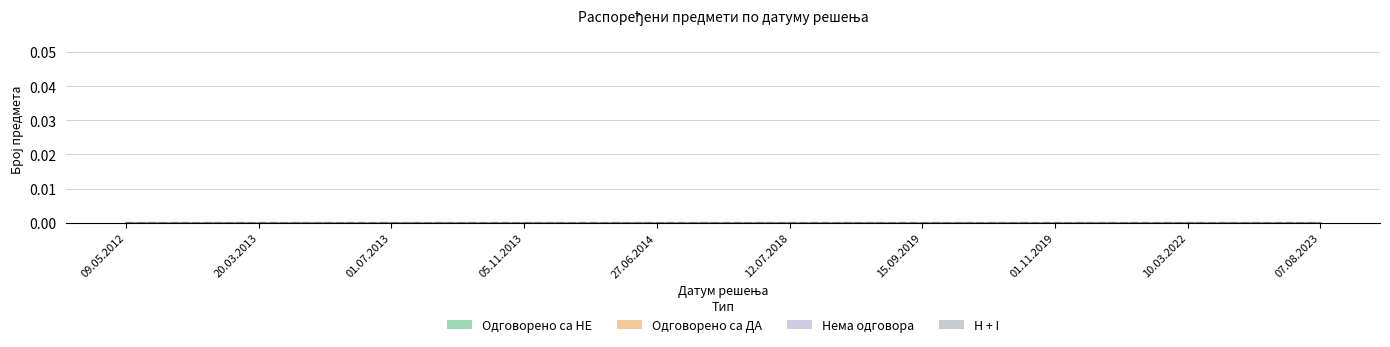

What position from the right is 09.05.2012?

10